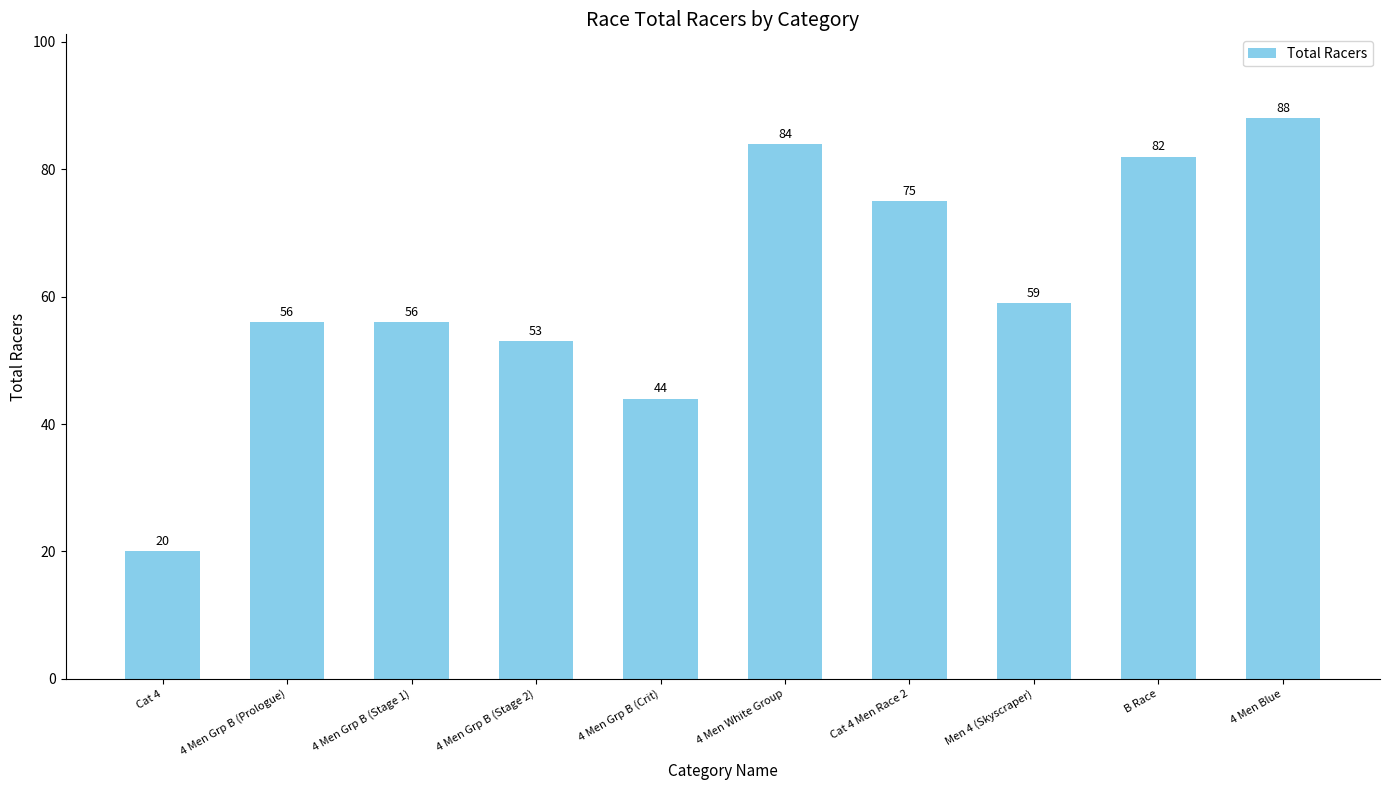

The chart shows a value of 96 at 4 Men Grp B (Prologue). True or false?

False